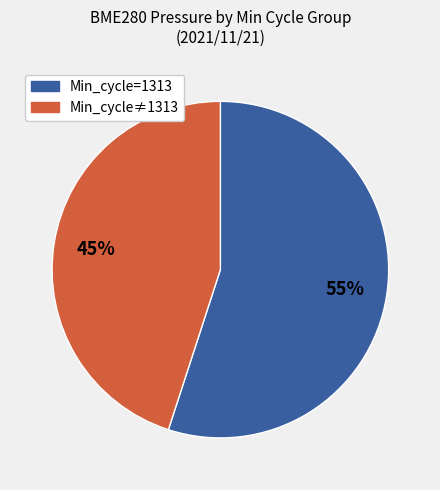

To the nearest percent, what is the difference between the largest and smallest slice percentages?

10%